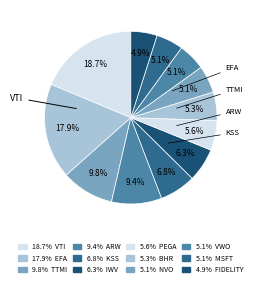

To the nearest percent, what is the difference between the largest and smallest slice percentages?

14%